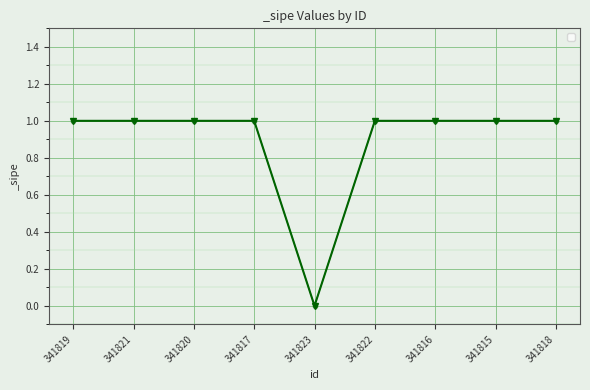

What is the label of the 4th point from the left?

341817